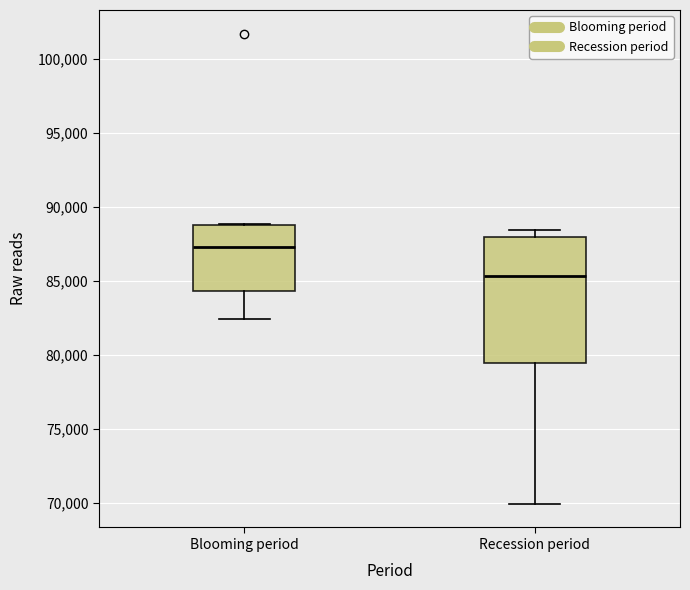

Which box's median line is the lowest?

Recession period